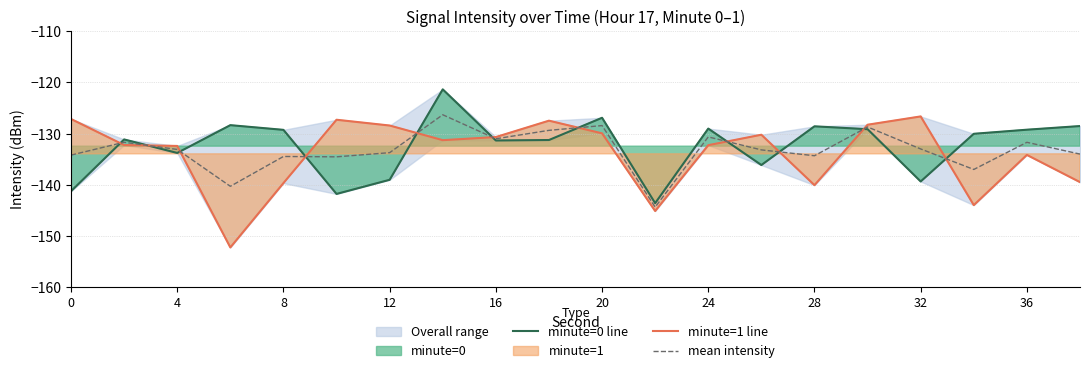

How many data points does each series have?

20